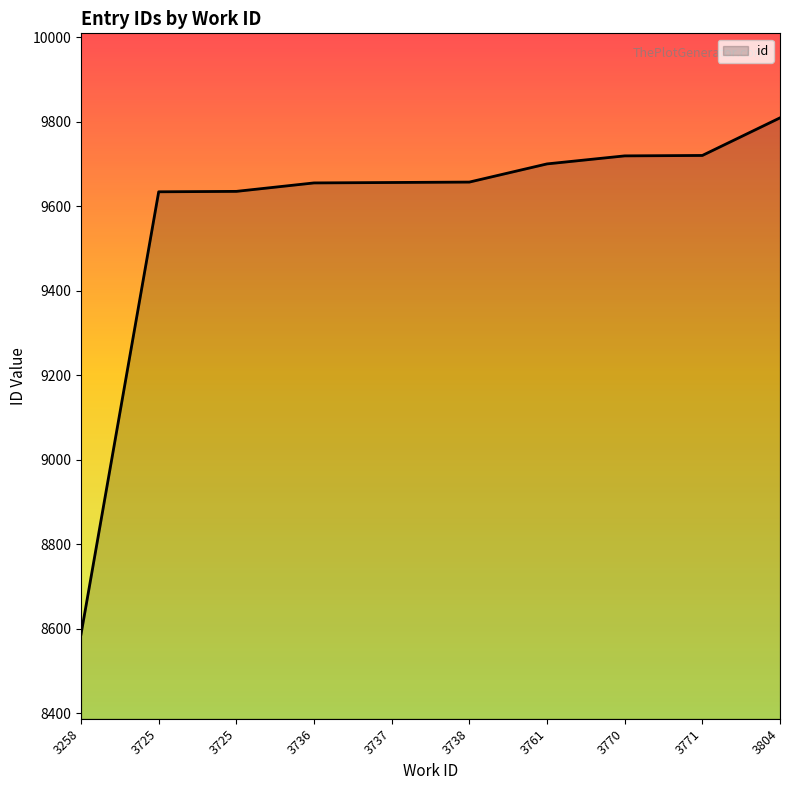

Rank the categories by value from lowest to highest.

3258, 3725, 3725, 3736, 3737, 3738, 3761, 3770, 3771, 3804